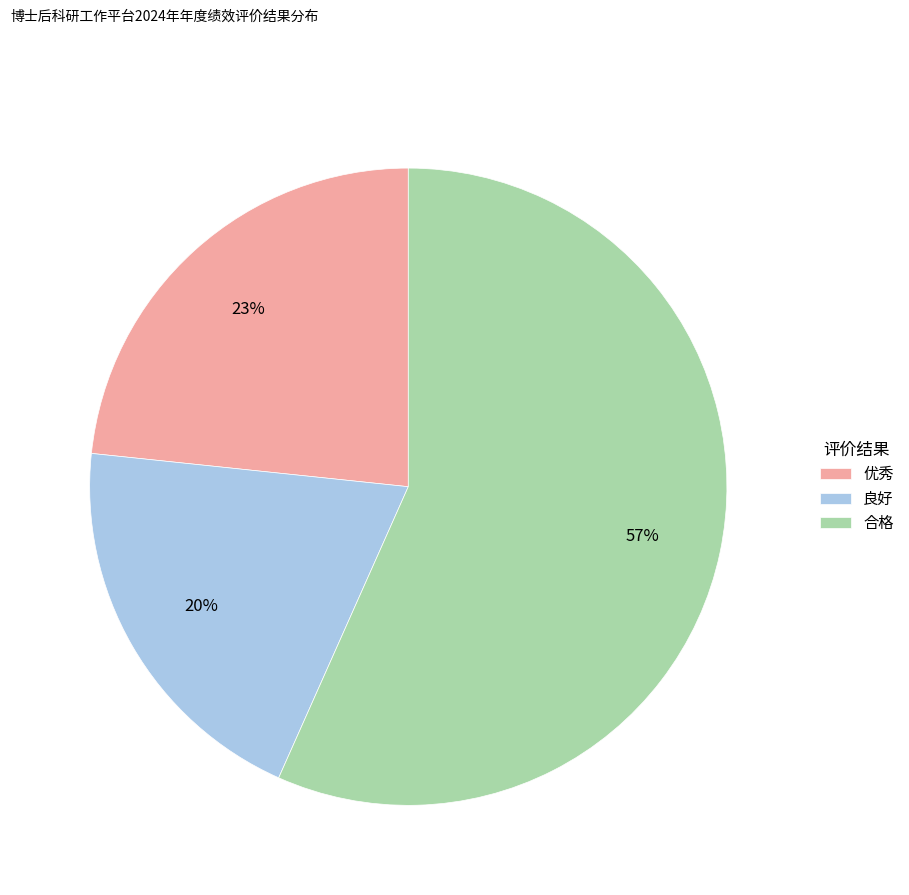

Is it true that 合格 is 57% of the pie?

True